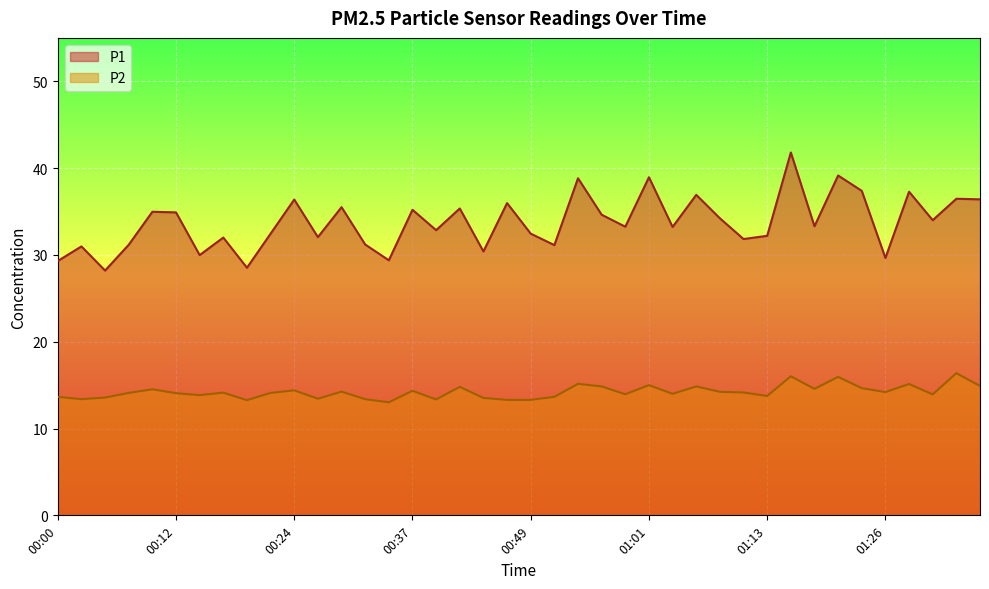

True or false: P1 and P2 cross at least once.

False